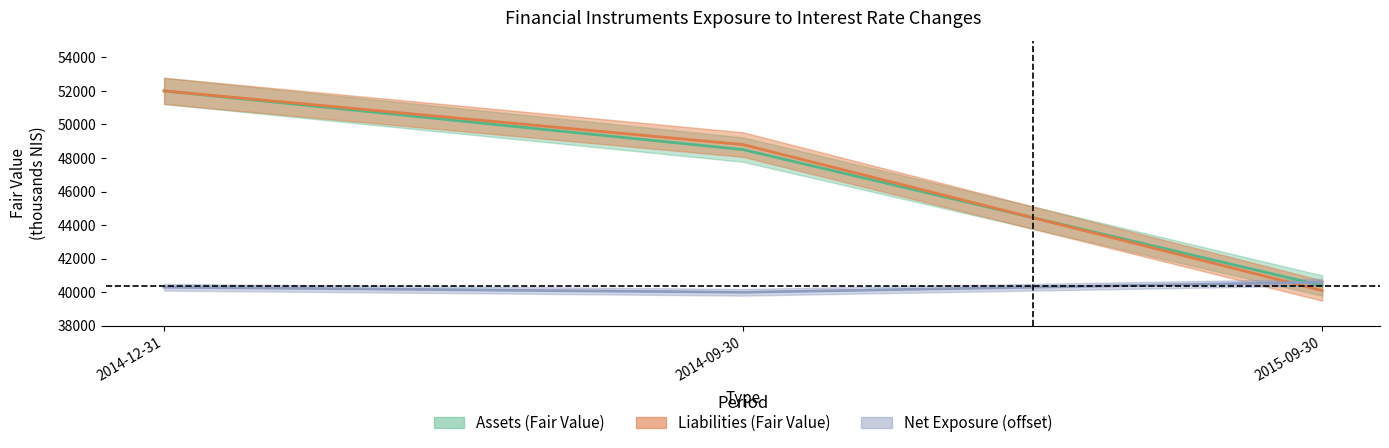

Which label corresponds to the largest value in the chart?

2014-12-31